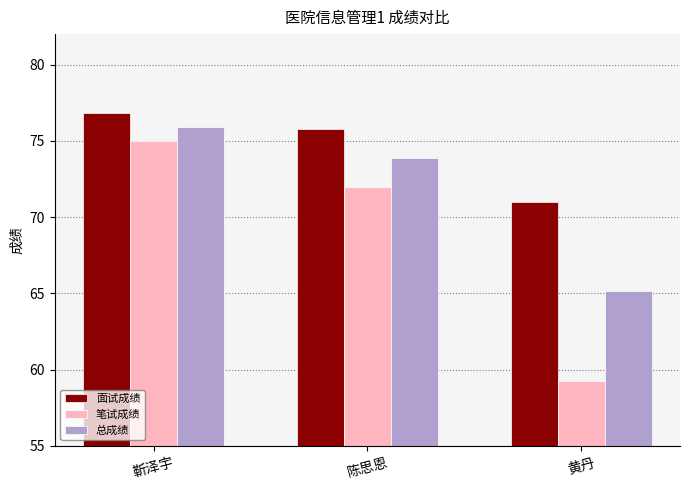

At which label does 面试成绩 reach its peak?

靳泽宇